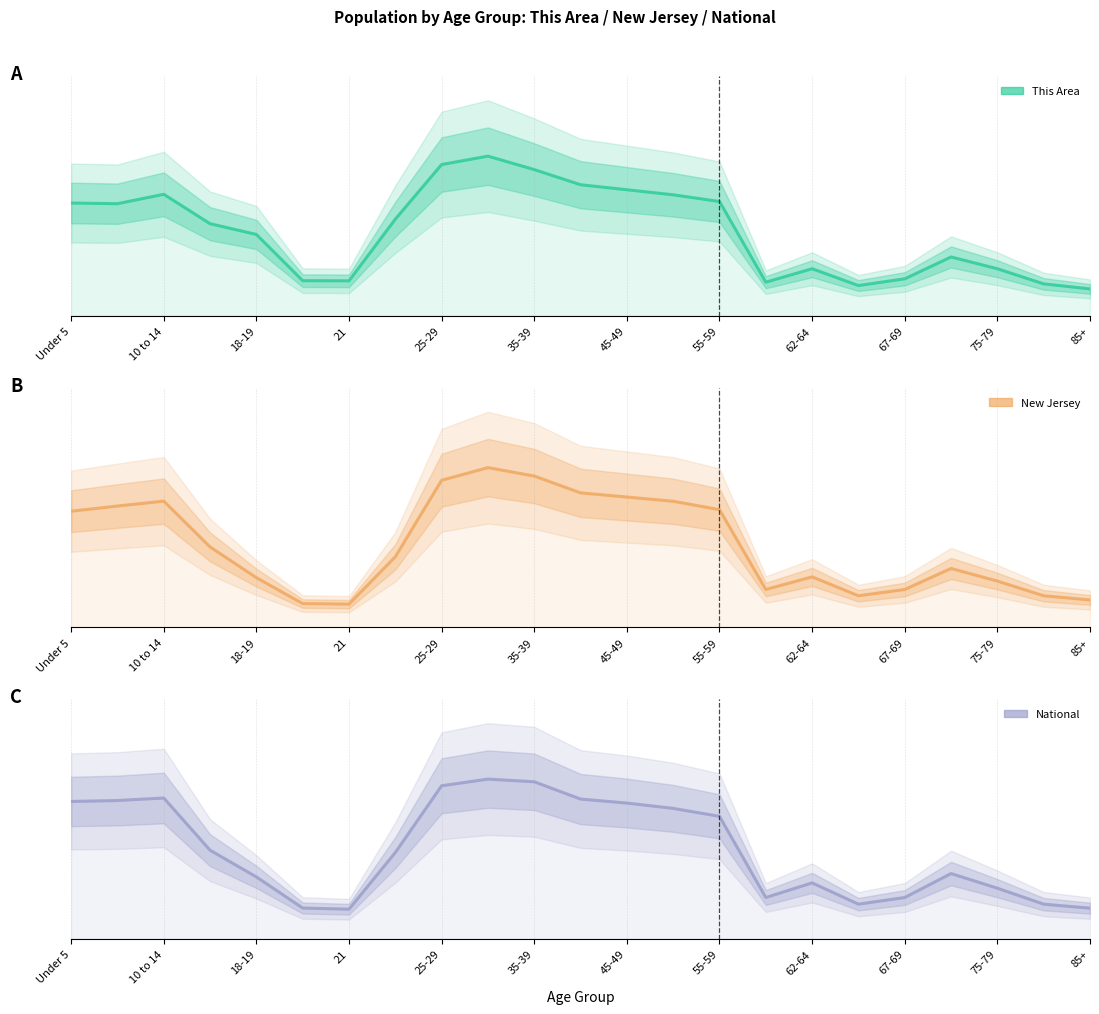

Rank the series at Under 5 from lowest to highest value.

This Area, New Jersey, National